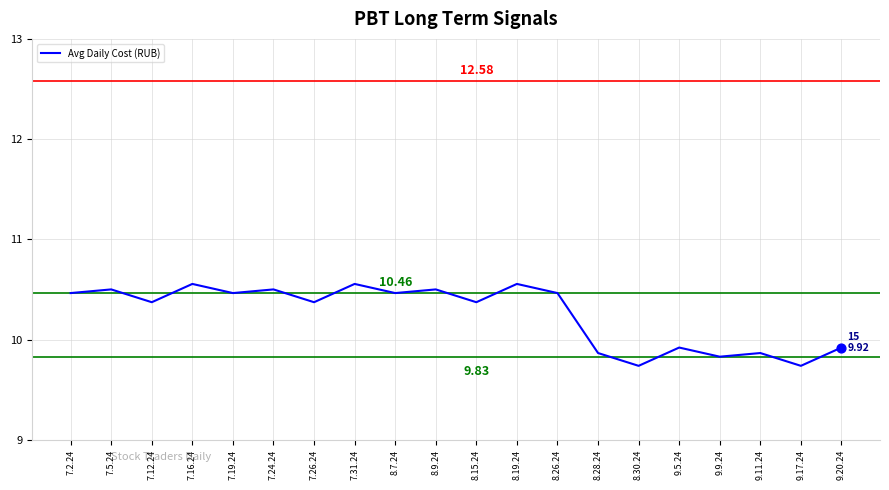

Which has a higher value, 7.31.24 or 7.2.24?

7.31.24